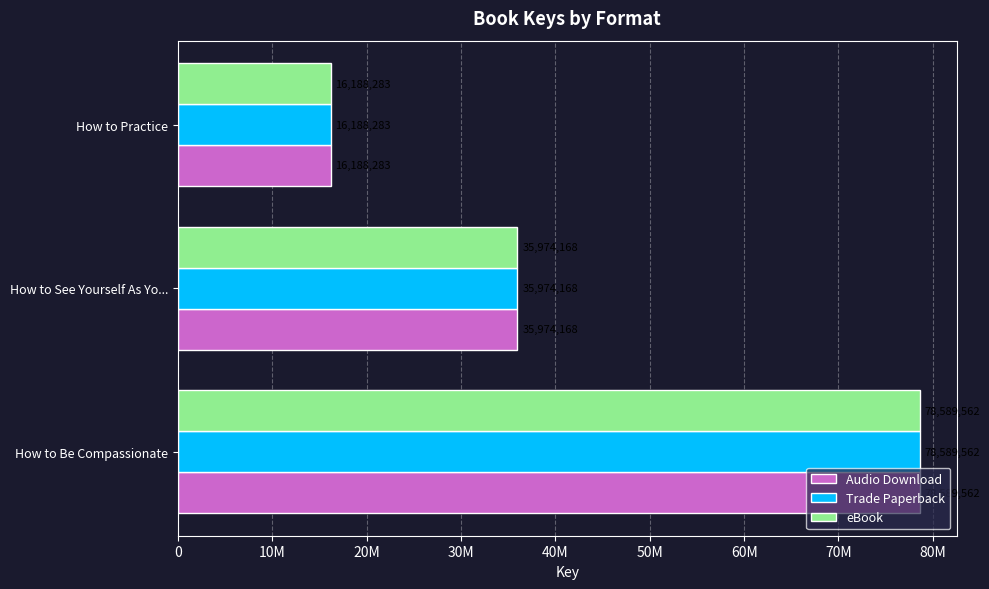

Does the chart contain stacked bars?

No